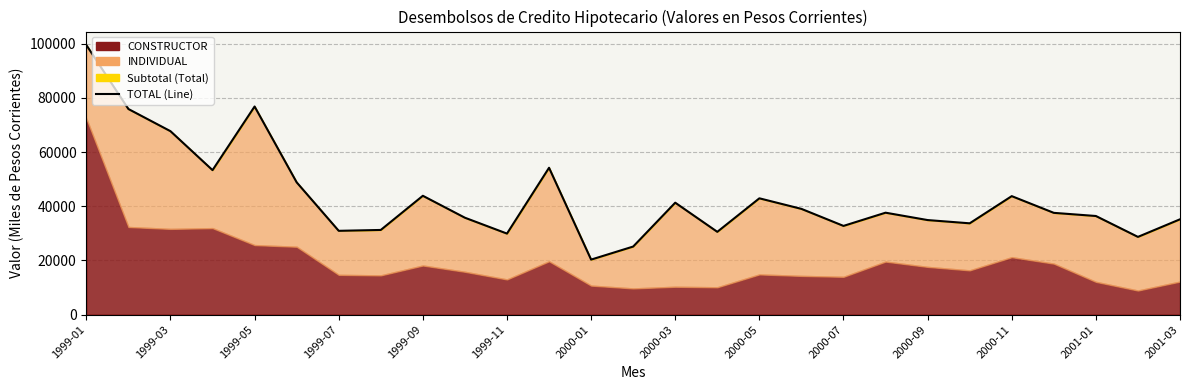

Is it true that the value at 19 is 37612.1?

True